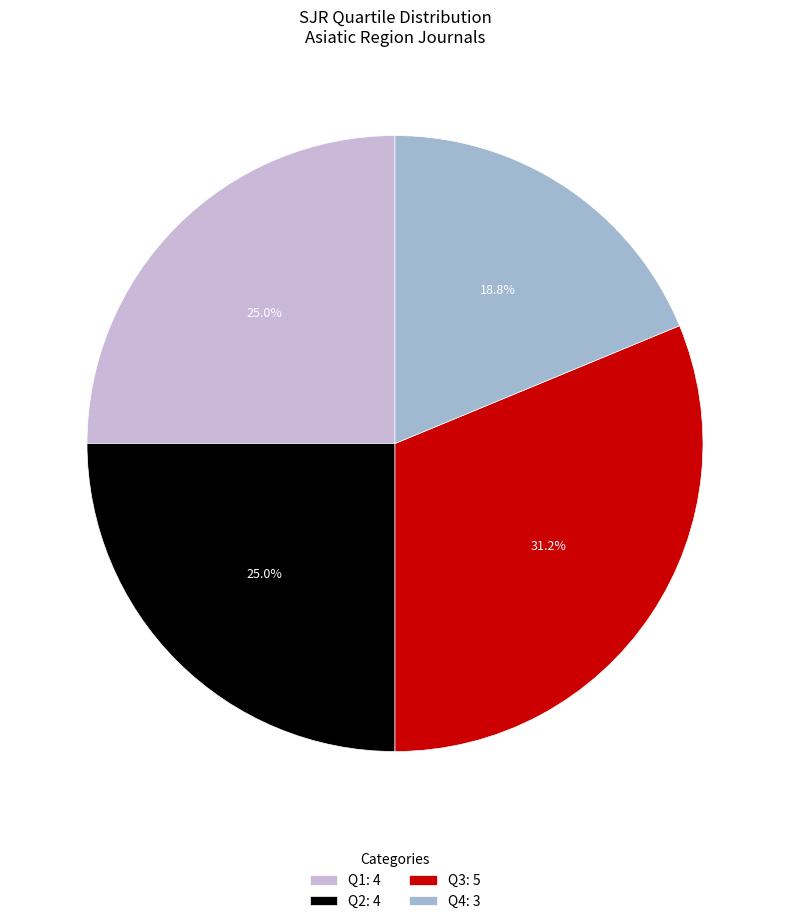

Does any single category account for the majority?

No